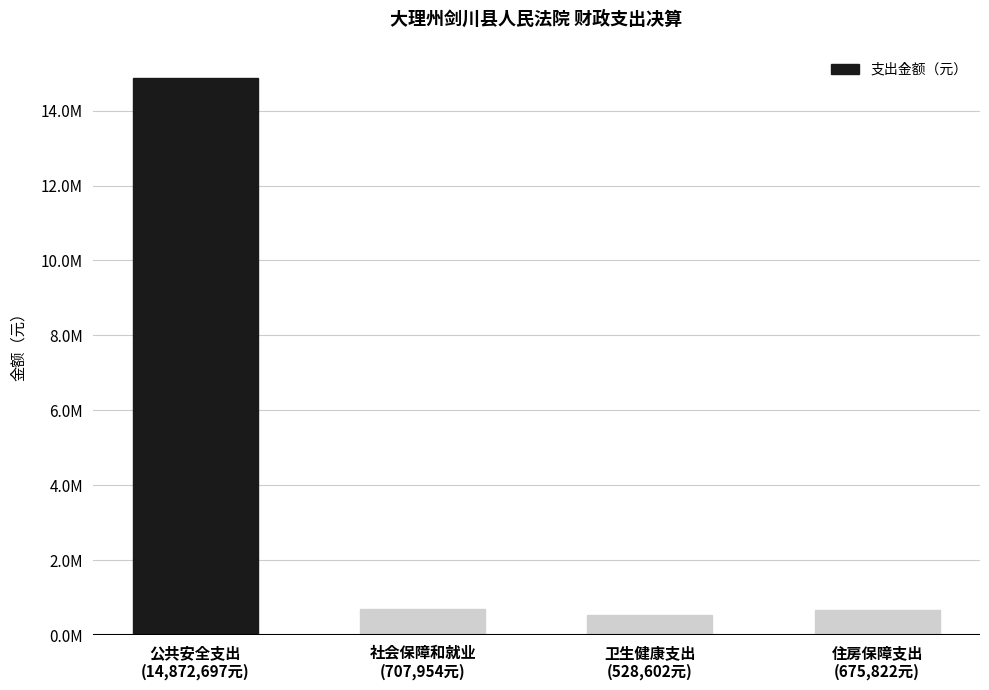

List the labels in order of value, largest first.

公共安全支出
(14,872,697元), 社会保障和就业
(707,954元), 住房保障支出
(675,822元), 卫生健康支出
(528,602元)